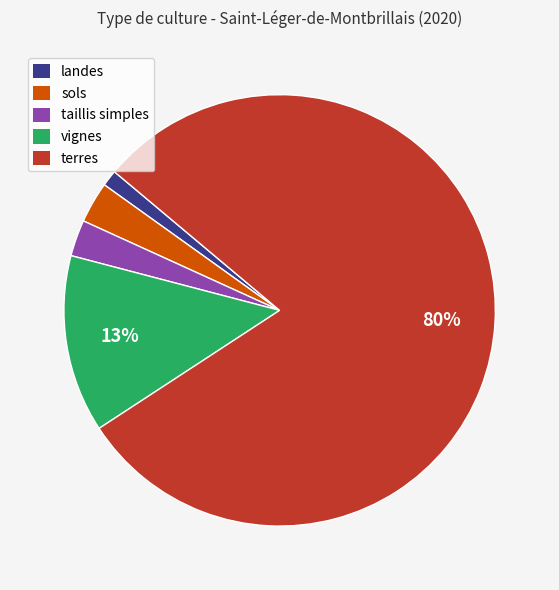

How many segments does this pie chart have?

5